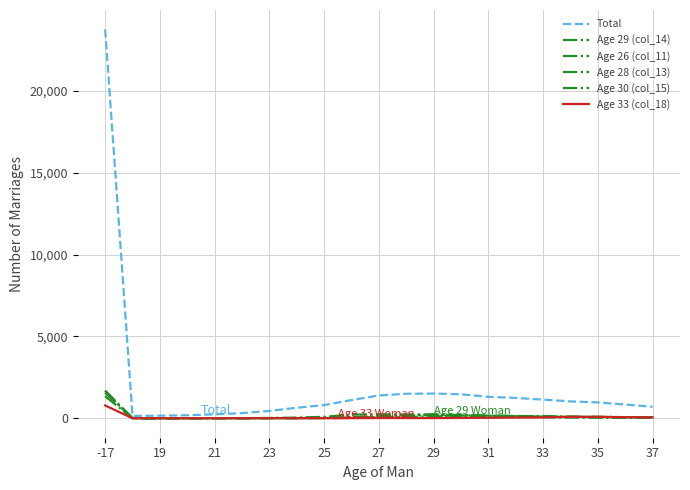

How many lines are shown in the chart?

6